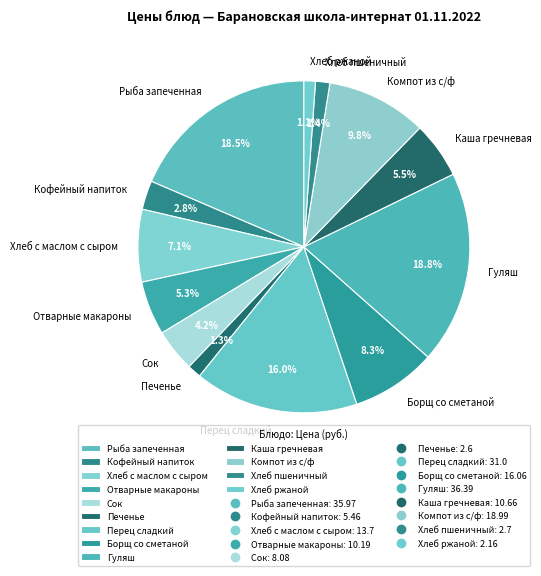

Count the number of slices in the pie.

13